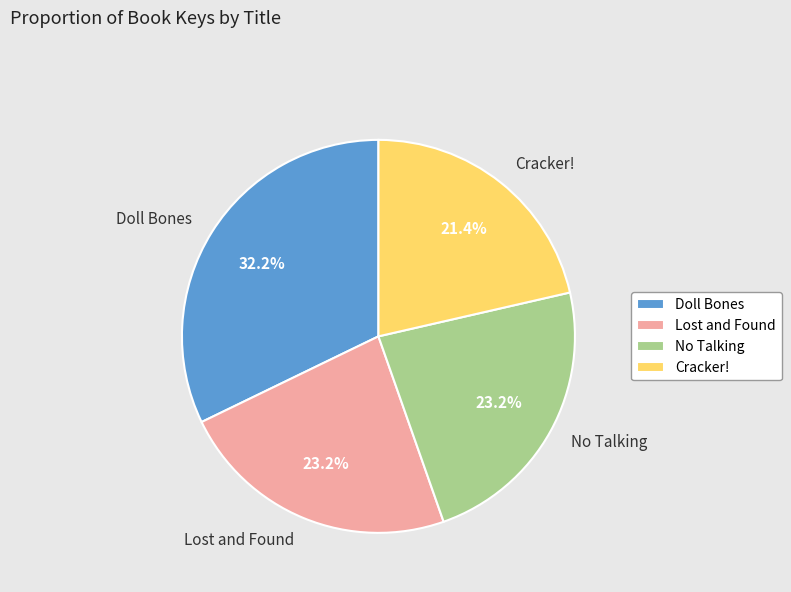

To the nearest percent, what is the average slice percentage?

25%